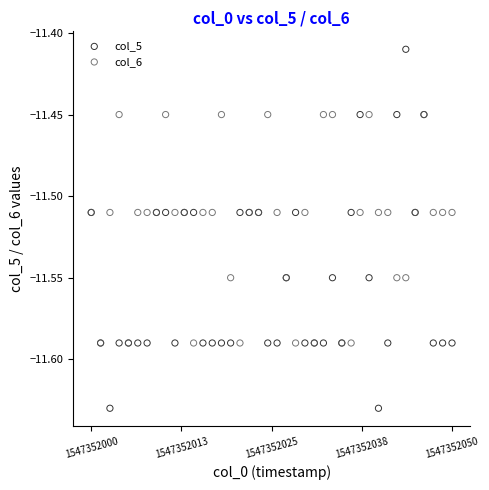

Which series reaches the maximum Y coordinate?

col_5